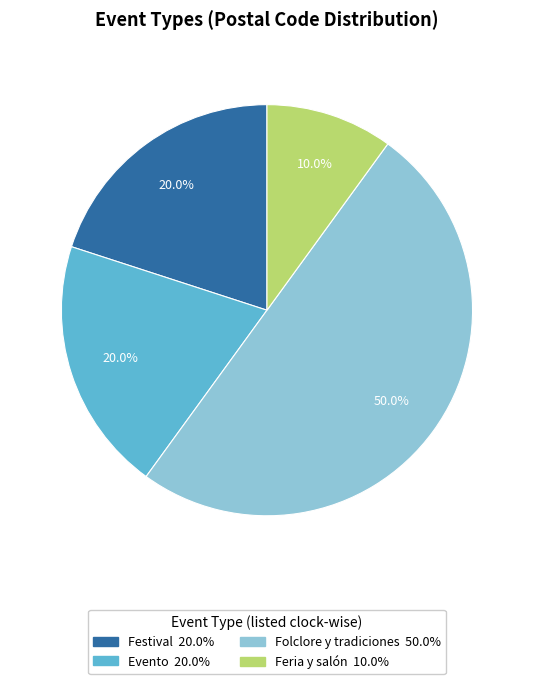

Which category has the biggest portion of the pie?

Folclore y tradiciones